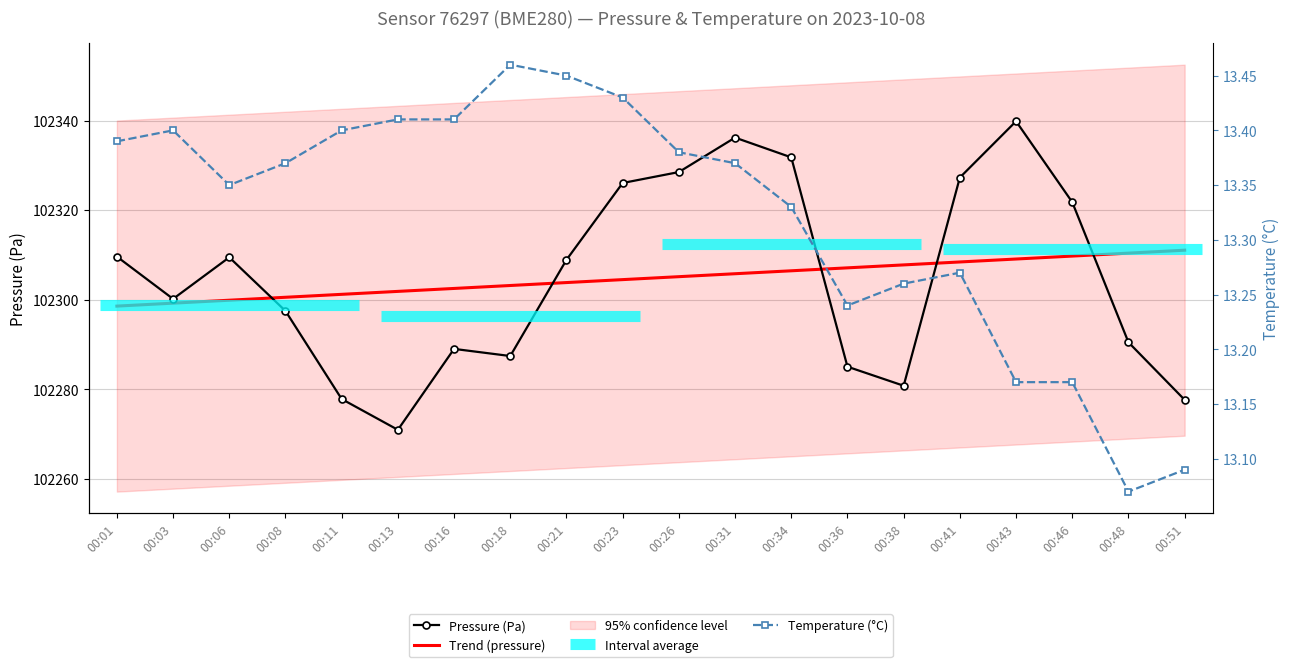

What is the lowest value of the Pressure (Pa) series?

102271.0